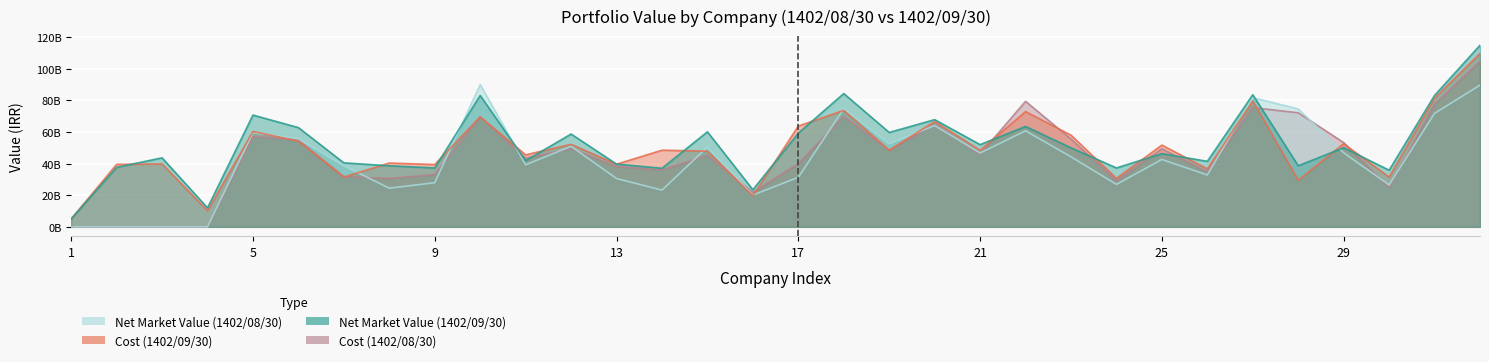

What is the sum of the Net Market Value (1402/08/30) values at 6 and 8?

80154033909